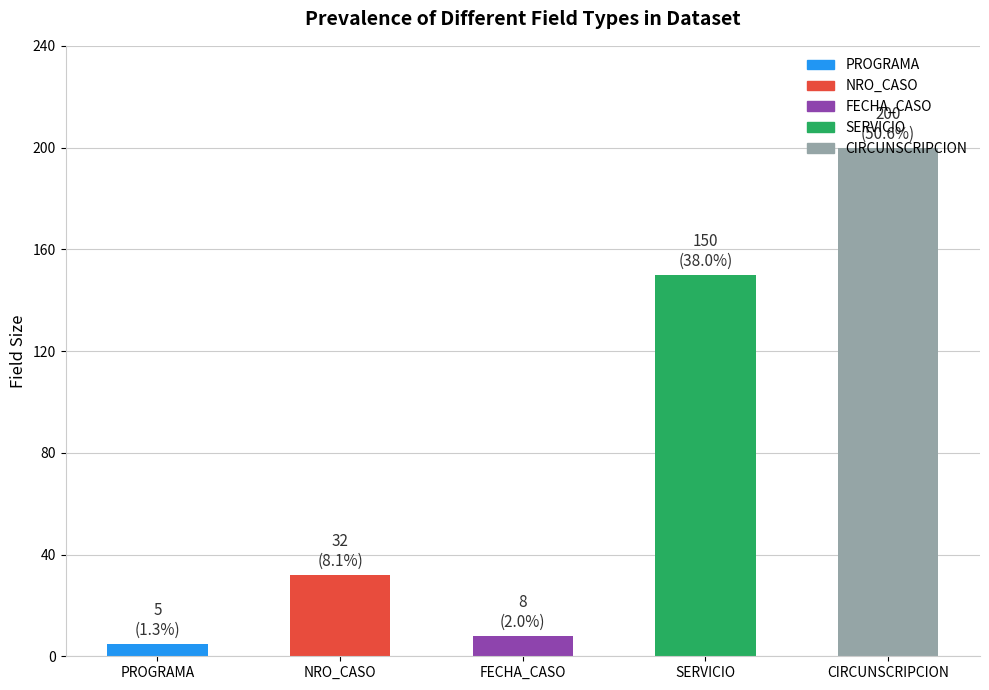

What value does the data have at NRO_CASO, to the nearest 50?

50